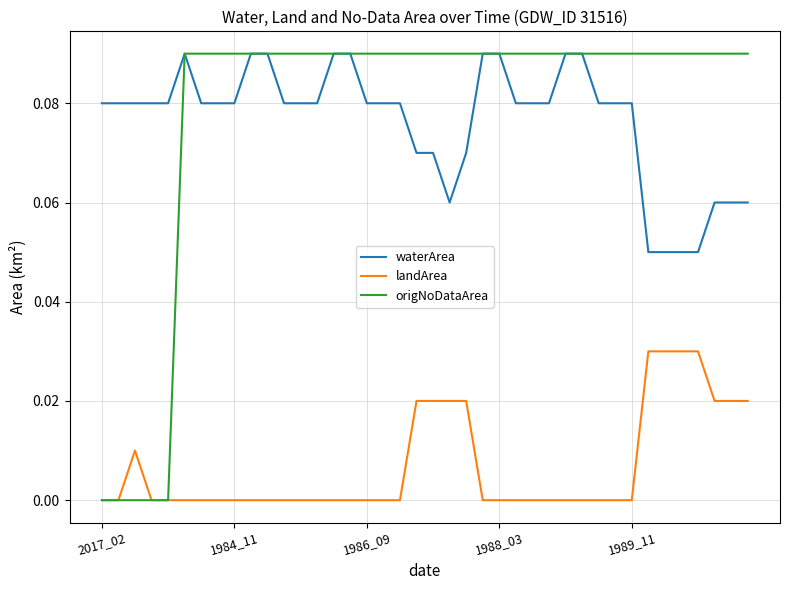

Which series has the largest range (max minus min)?

origNoDataArea